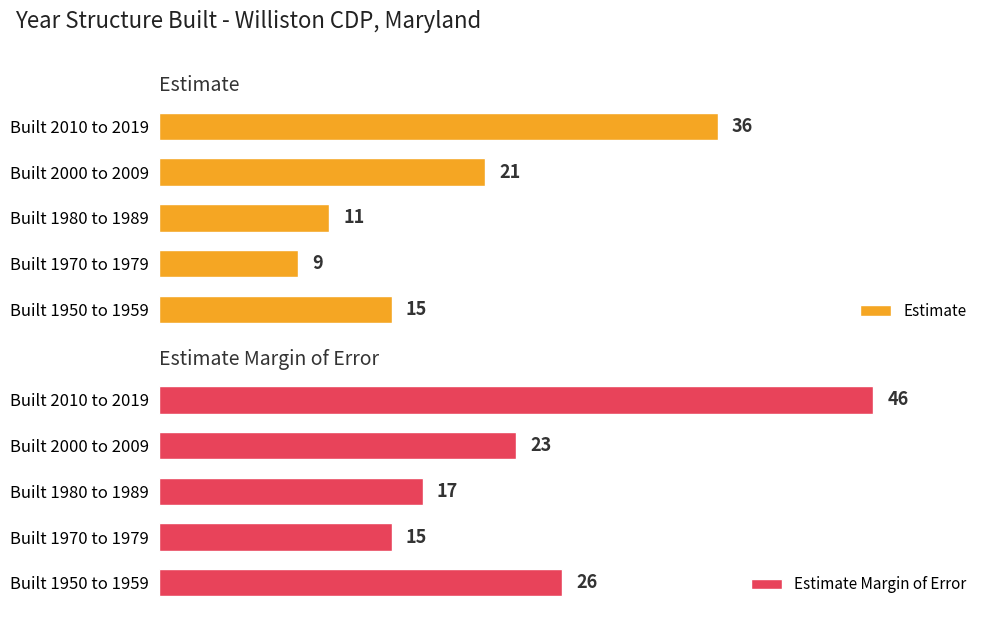

Rank the categories by Estimate value from lowest to highest.

Built 1970 to 1979, Built 1980 to 1989, Built 1950 to 1959, Built 2000 to 2009, Built 2010 to 2019